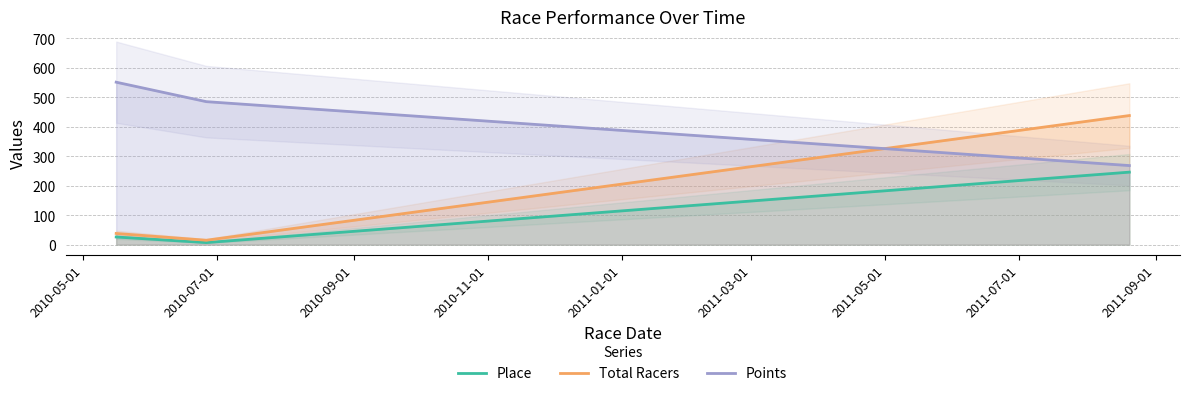

Count the number of data series in this chart.

3